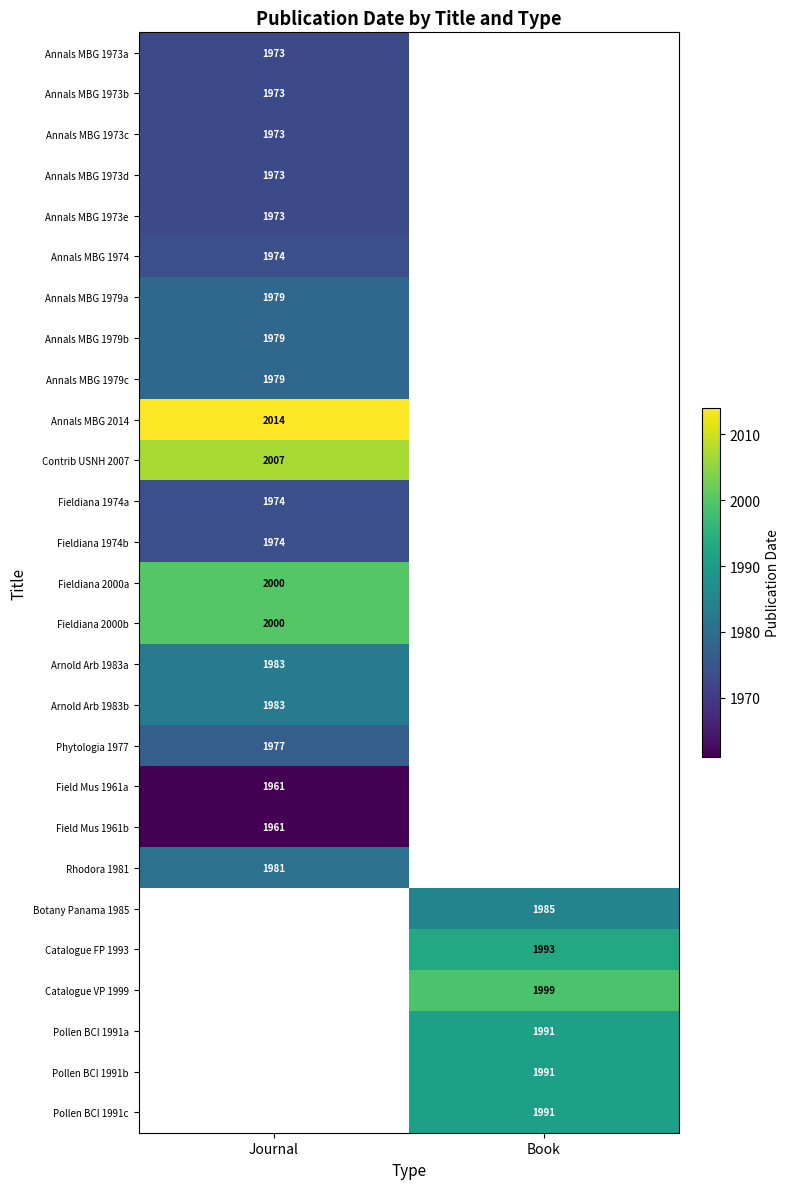

Which has a higher value, Book or Journal?

Journal